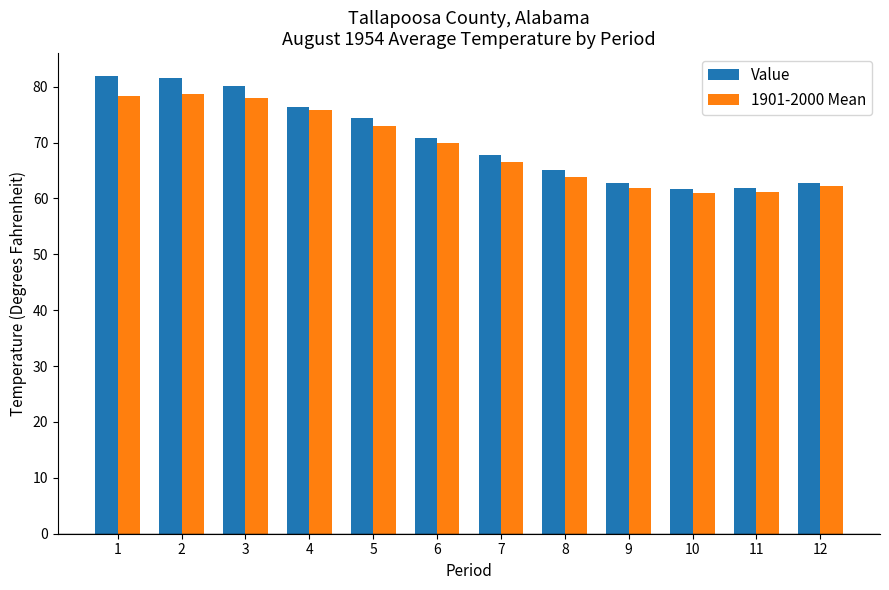

Count the number of data series in this chart.

2